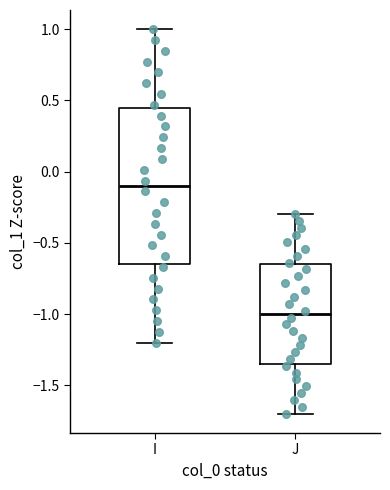

Reading left to right, transcribe this box plot: for each box, give where its median line is, the range the box spans, and where its two whiskers end, as read against the y-axis. The values are not printed on the chart, so give them approximately, as read against the axis.

I: median -0.10, box -0.65 to 0.45, whiskers -1.20 to 1.00
J: median -1.00, box -1.35 to -0.65, whiskers -1.70 to -0.30